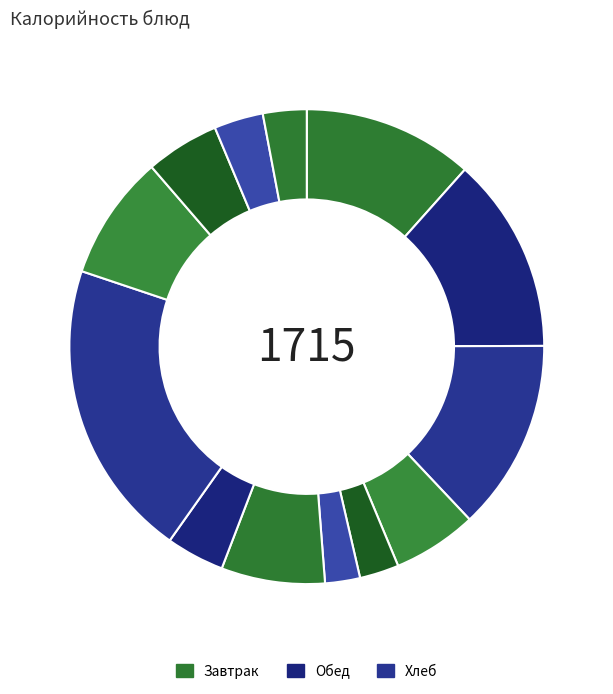

Count the number of slices in the pie.

13